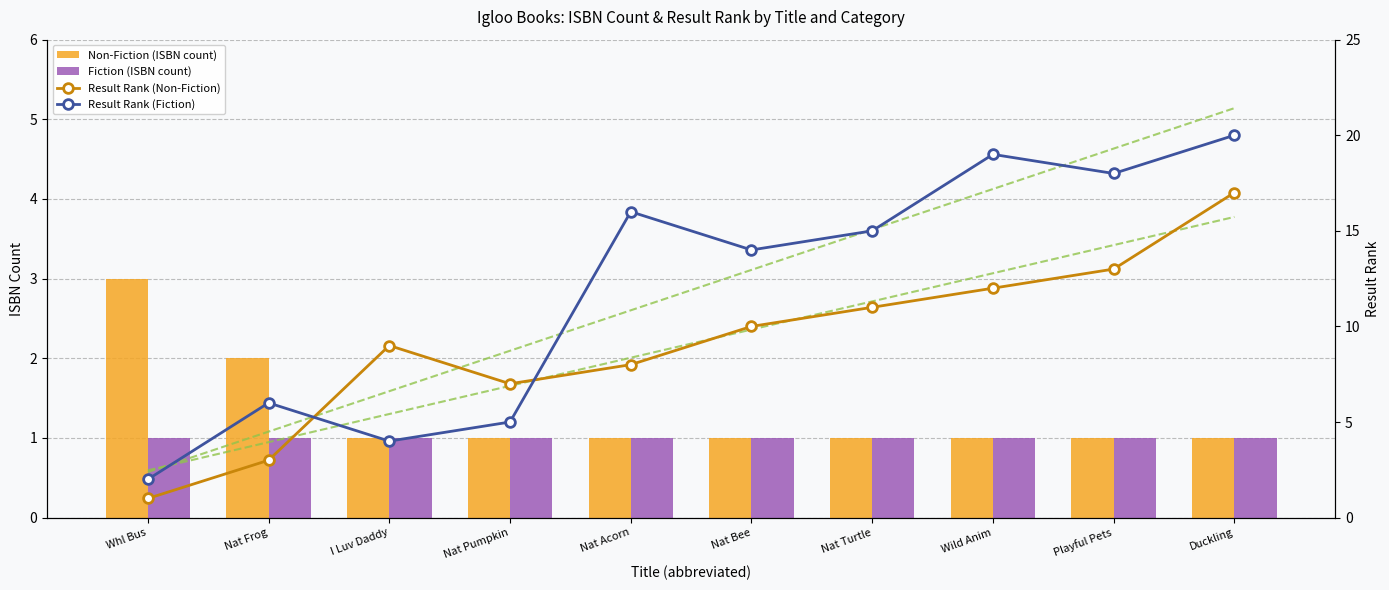

The Result Rank (Fiction) series shows 5.6 at I Luv Daddy. True or false?

False